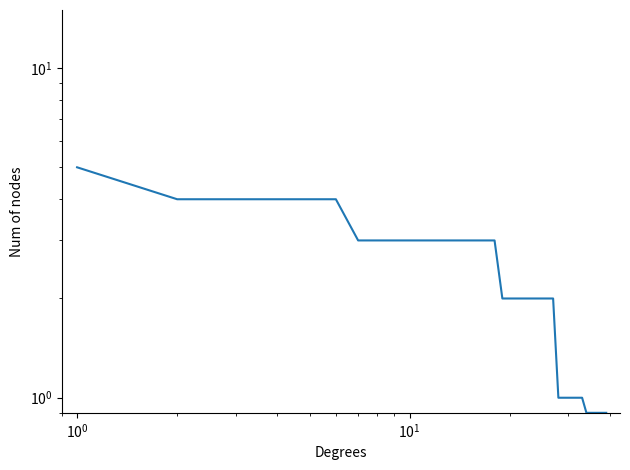

Is this an area chart (filled region under the line)?

No